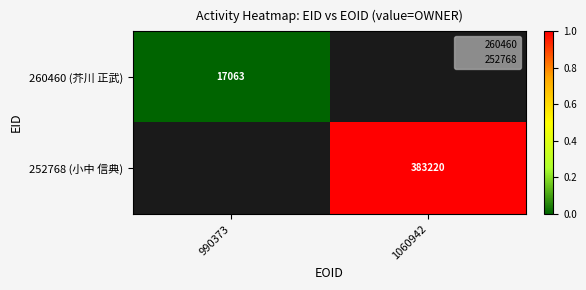

Which series has the largest range (max minus min)?

260460 (芥川 正武)